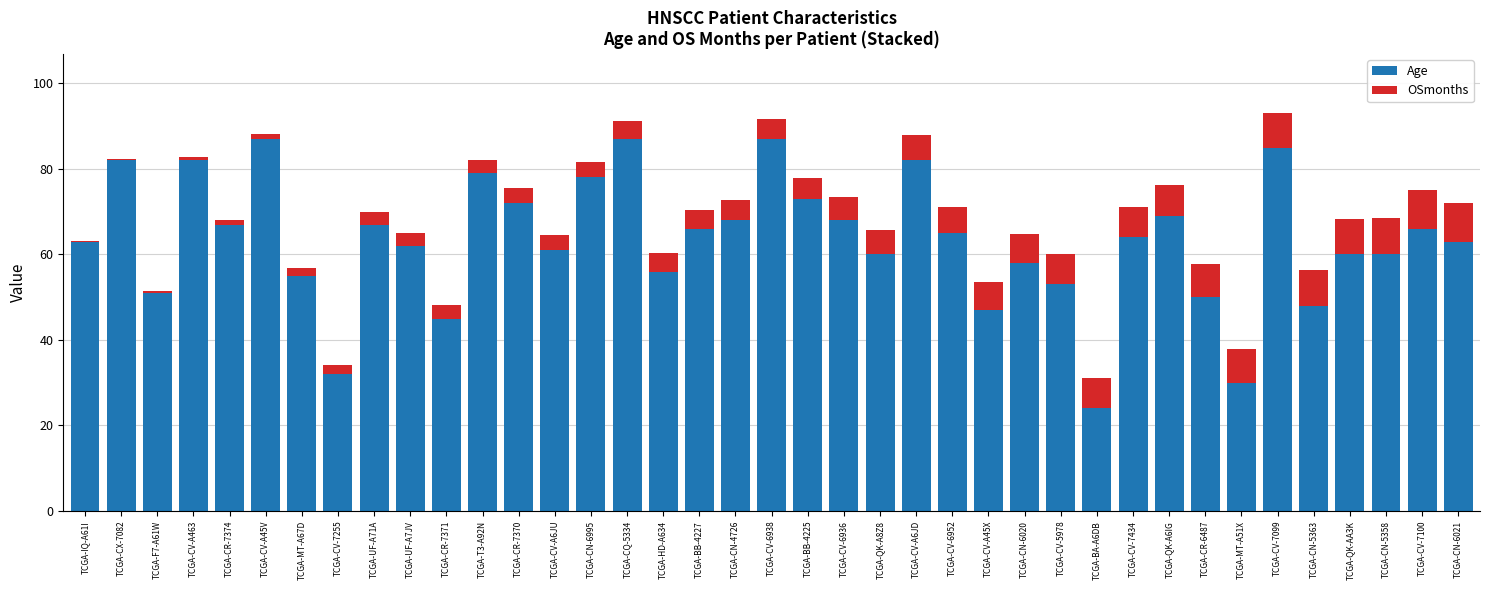

What is the sum of all Age values?

2472.0